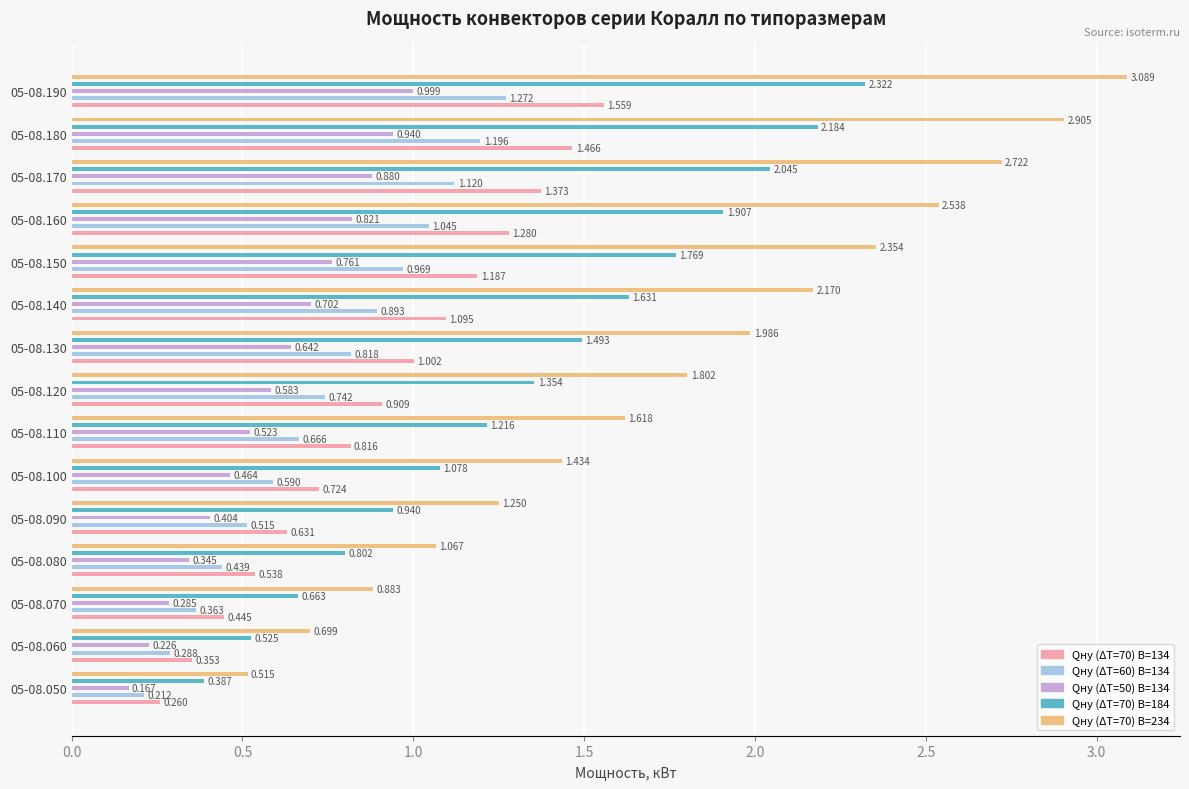

What is the difference between the highest and lowest values at 05-08.070?

0.6